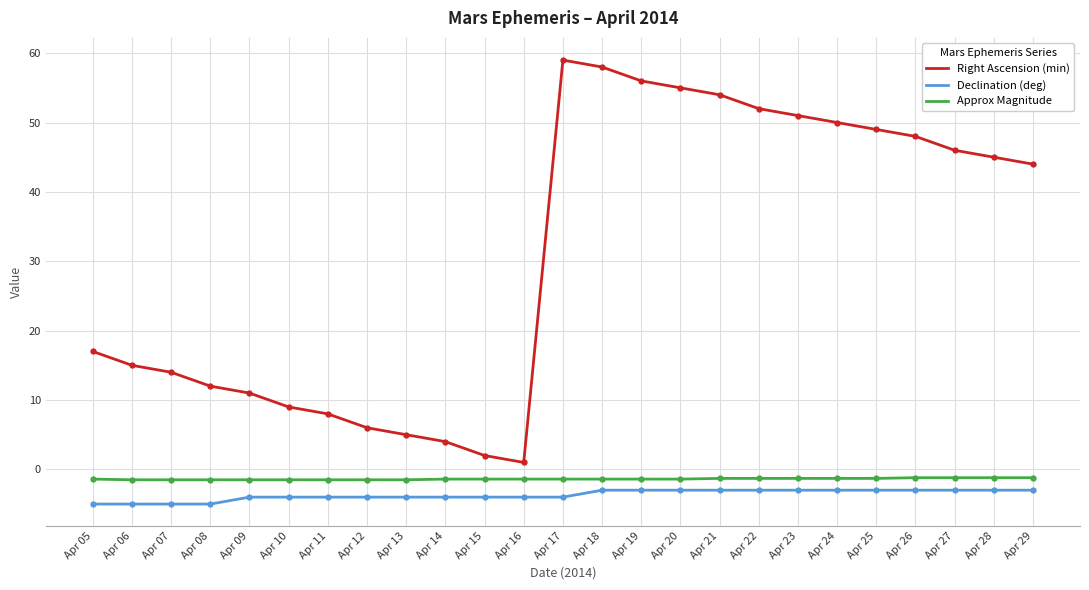

What is the minimum value shown in the chart?

-5.0